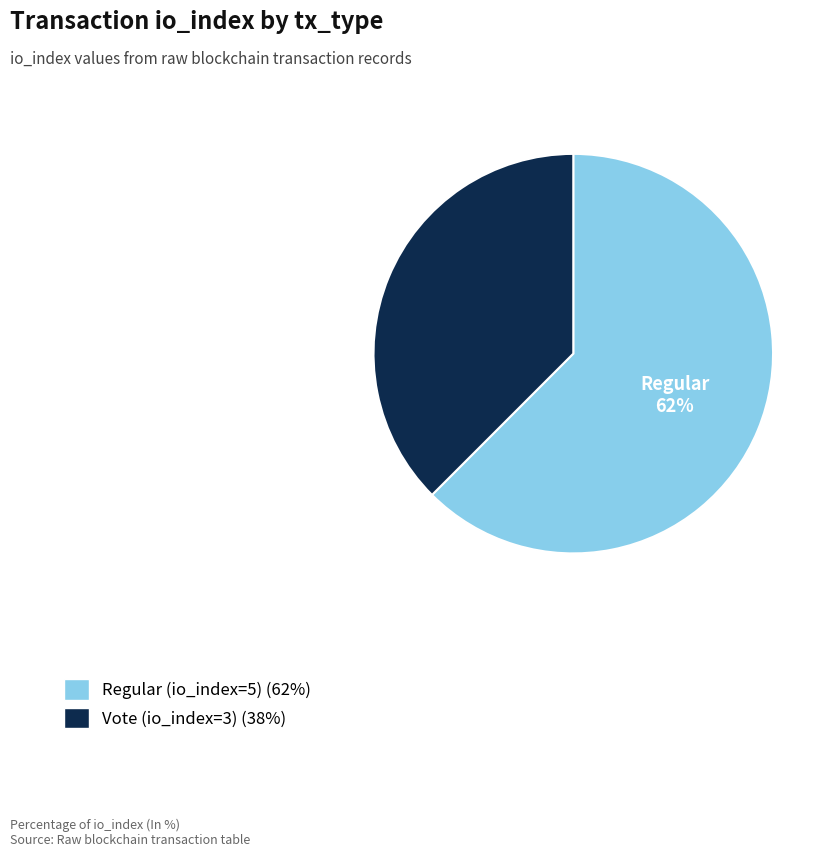

To the nearest percent, what is the average slice percentage?

50%